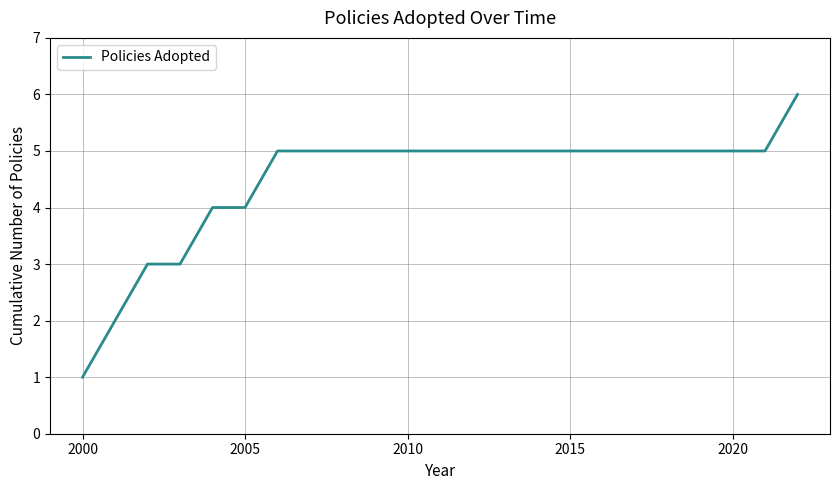

What is the greatest value displayed?

6